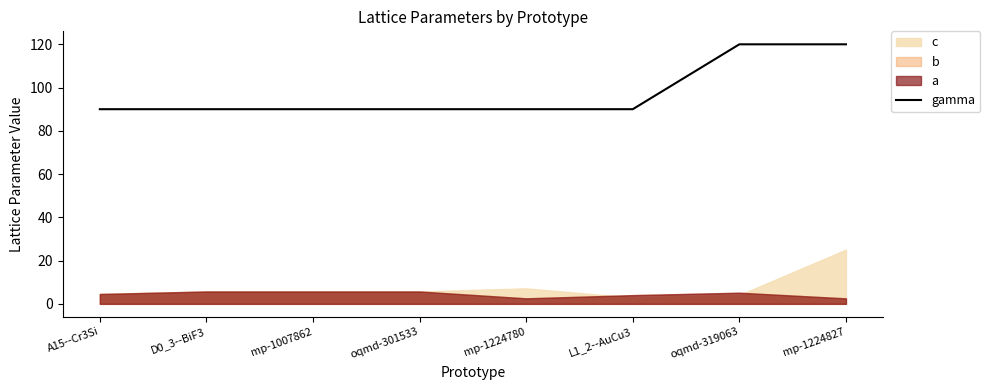

True or false: there are more than 1 points higher than both neighbors.

False